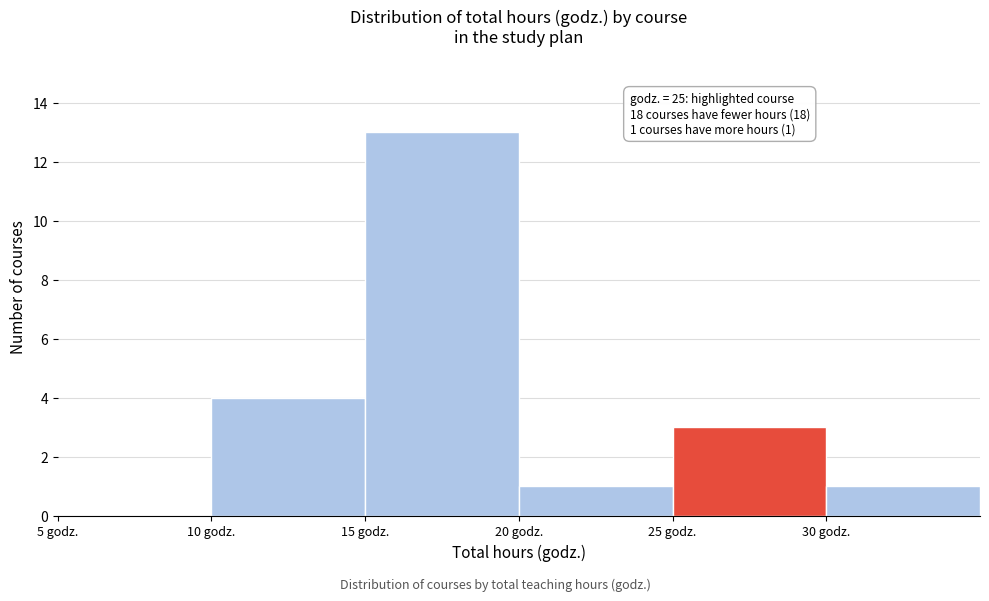

Over which range of the x-axis is the bar tallest?

15 to 20